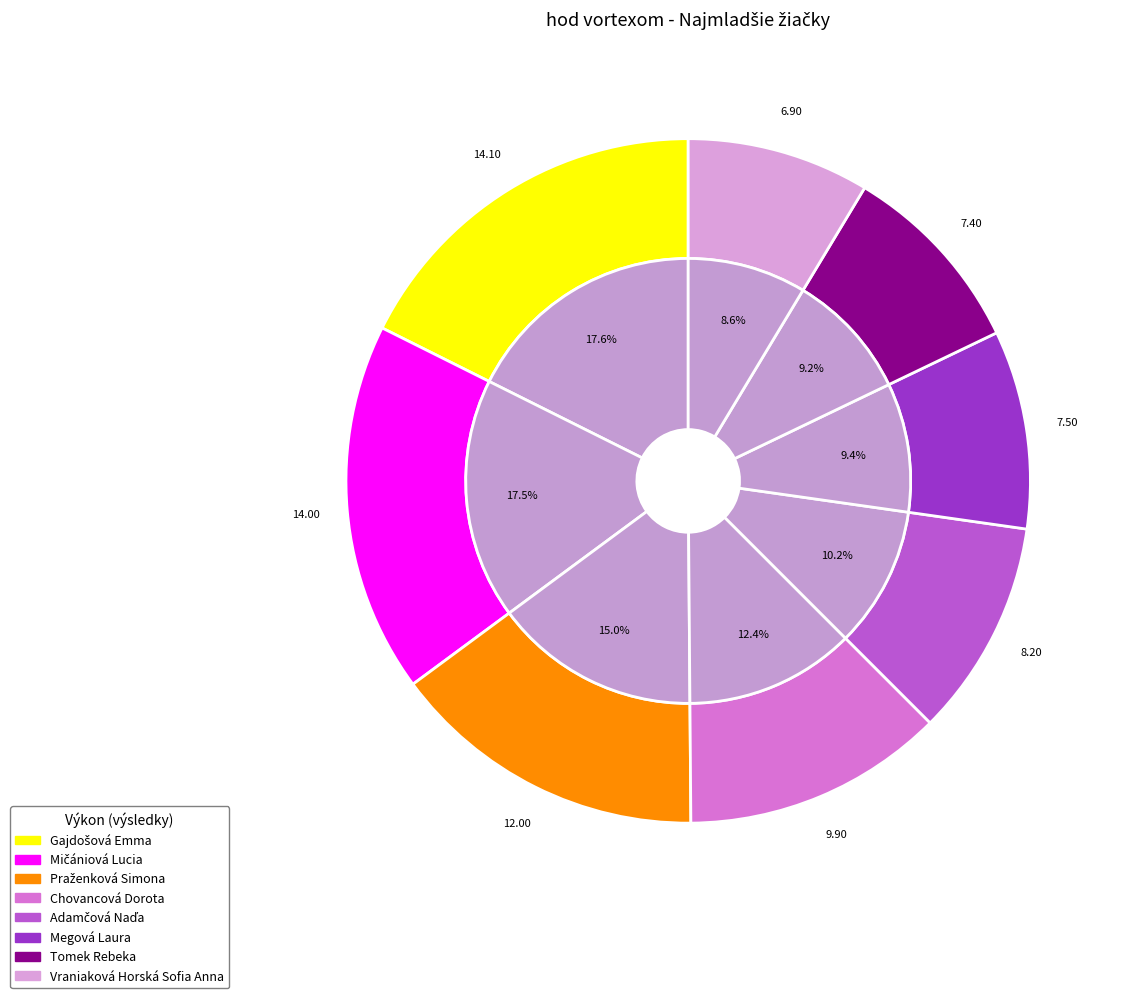

Which category has the biggest portion of the pie?

Gajdošová Emma